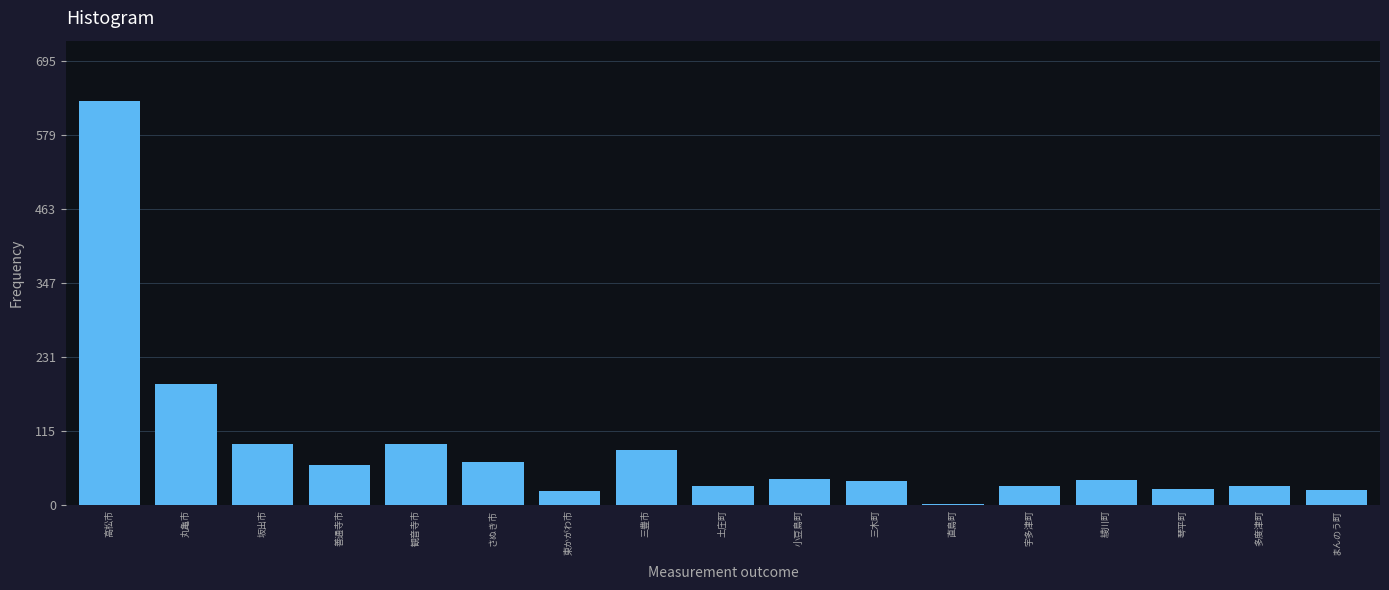

Which label corresponds to the largest value in the chart?

高松市